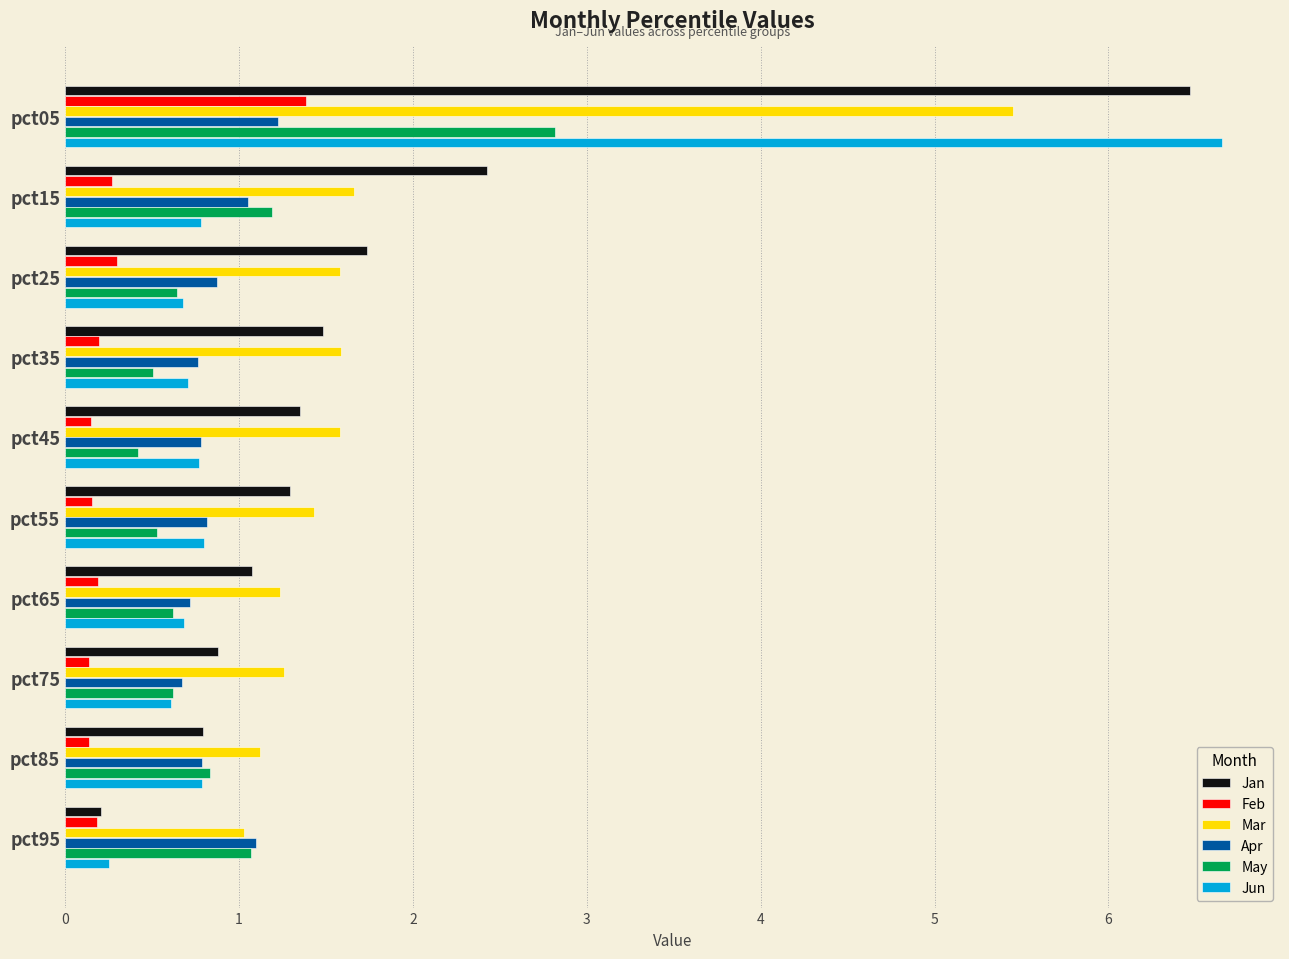

What value does the Feb series have at pct05?

1.4